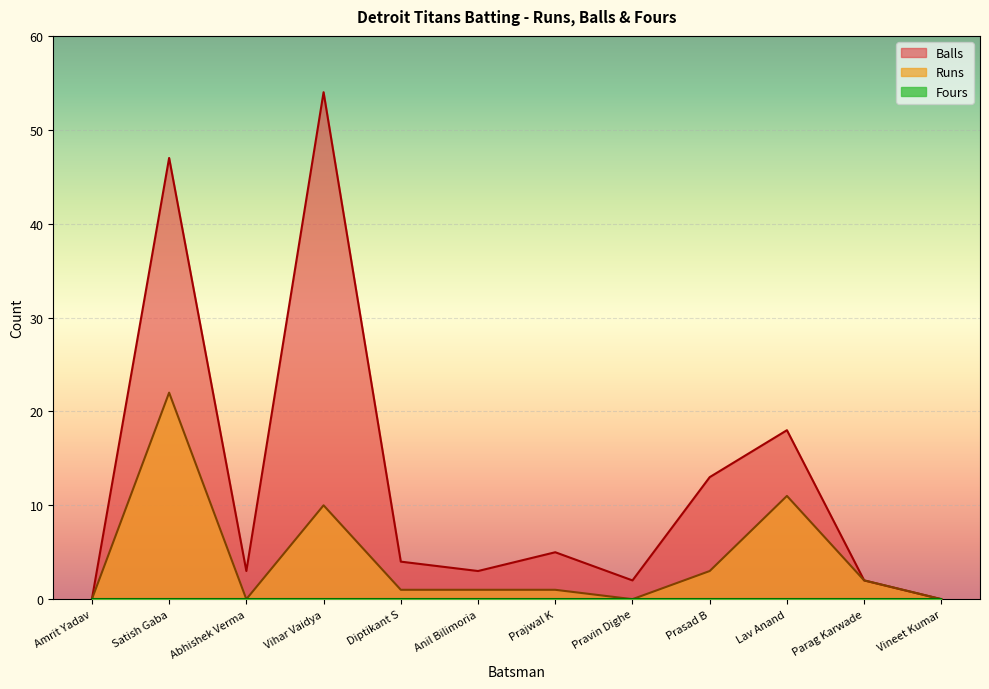

List the labels in order of Runs value, largest first.

Satish Gaba, Lav Anand, Vihar Vaidya, Prasad B, Parag Karwade, Diptikant S, Anil Bilimoria, Prajwal K, Amrit Yadav, Abhishek Verma, Pravin Dighe, Vineet Kumar